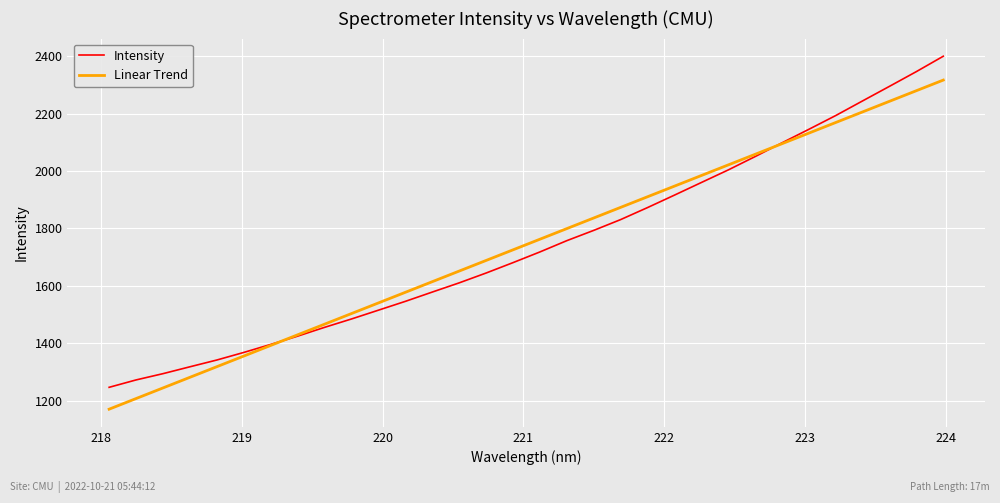

After their last crossing, which series has the higher values: Intensity or Linear Trend?

Intensity